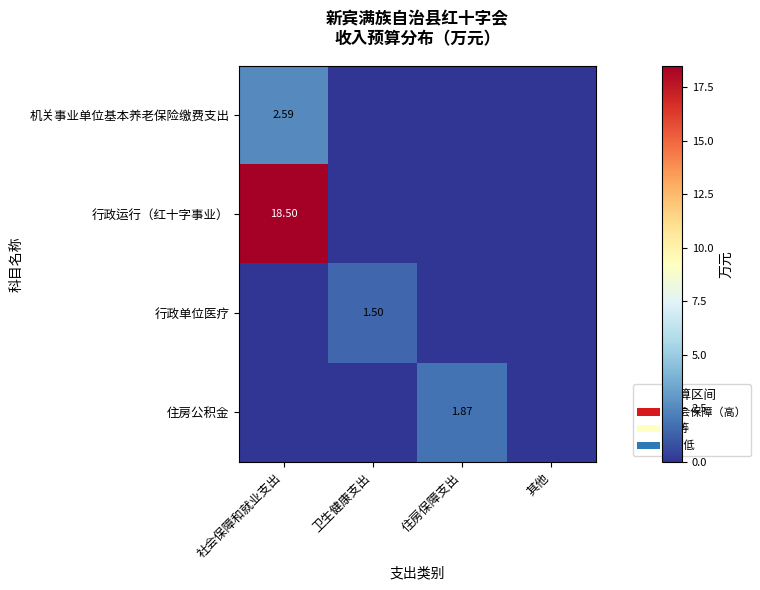

The value of 住房公积金 at 卫生健康支出 is -1.2. True or false?

False